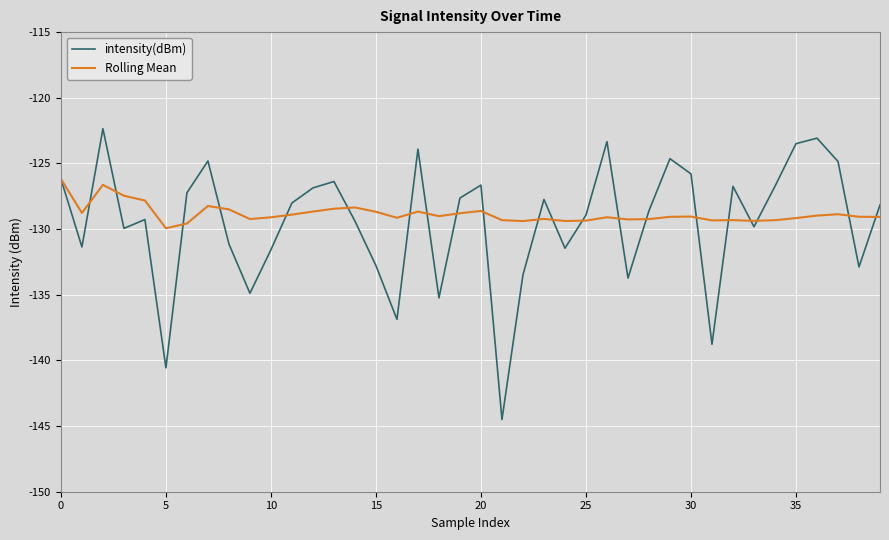

Which series has the widest spread of values?

intensity(dBm)